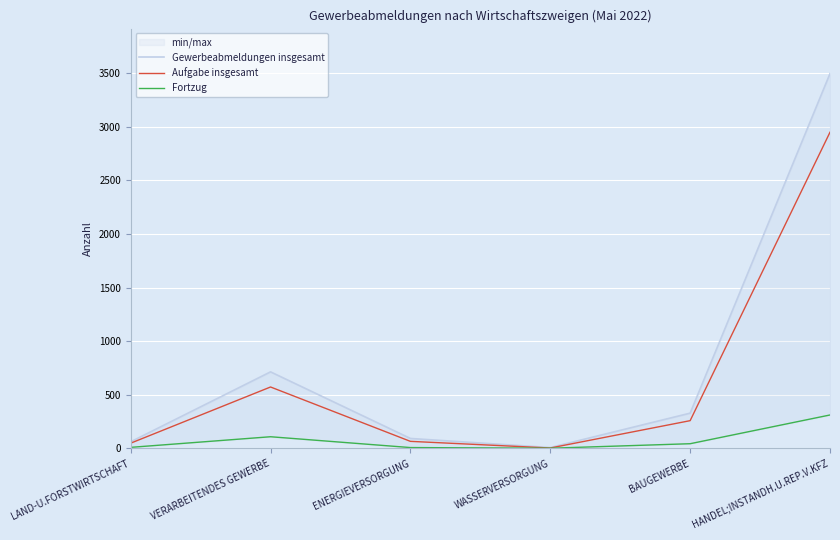

Is it true that Gewerbeabmeldungen insgesamt equals 130 at ENERGIEVERSORGUNG?

False